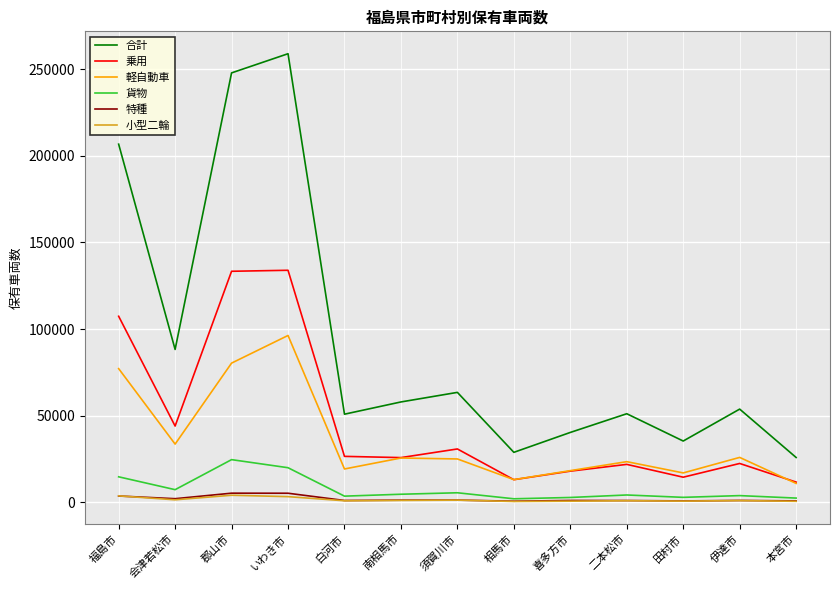

At which category does the chart reach its peak across all series?

いわき市